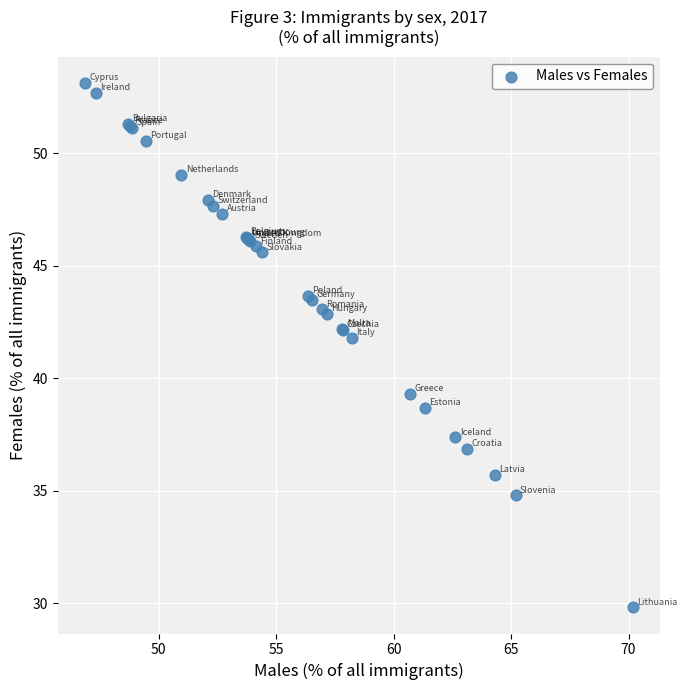

What Y value in the scatter plot is closest to 41?

41.8